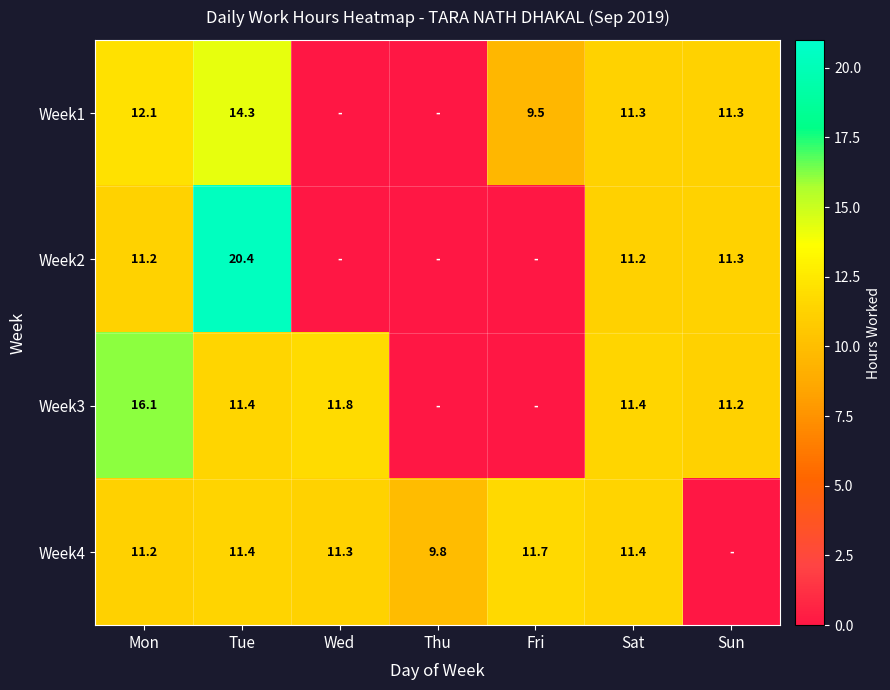

The value of Week2 at Sat is 11.2. True or false?

True